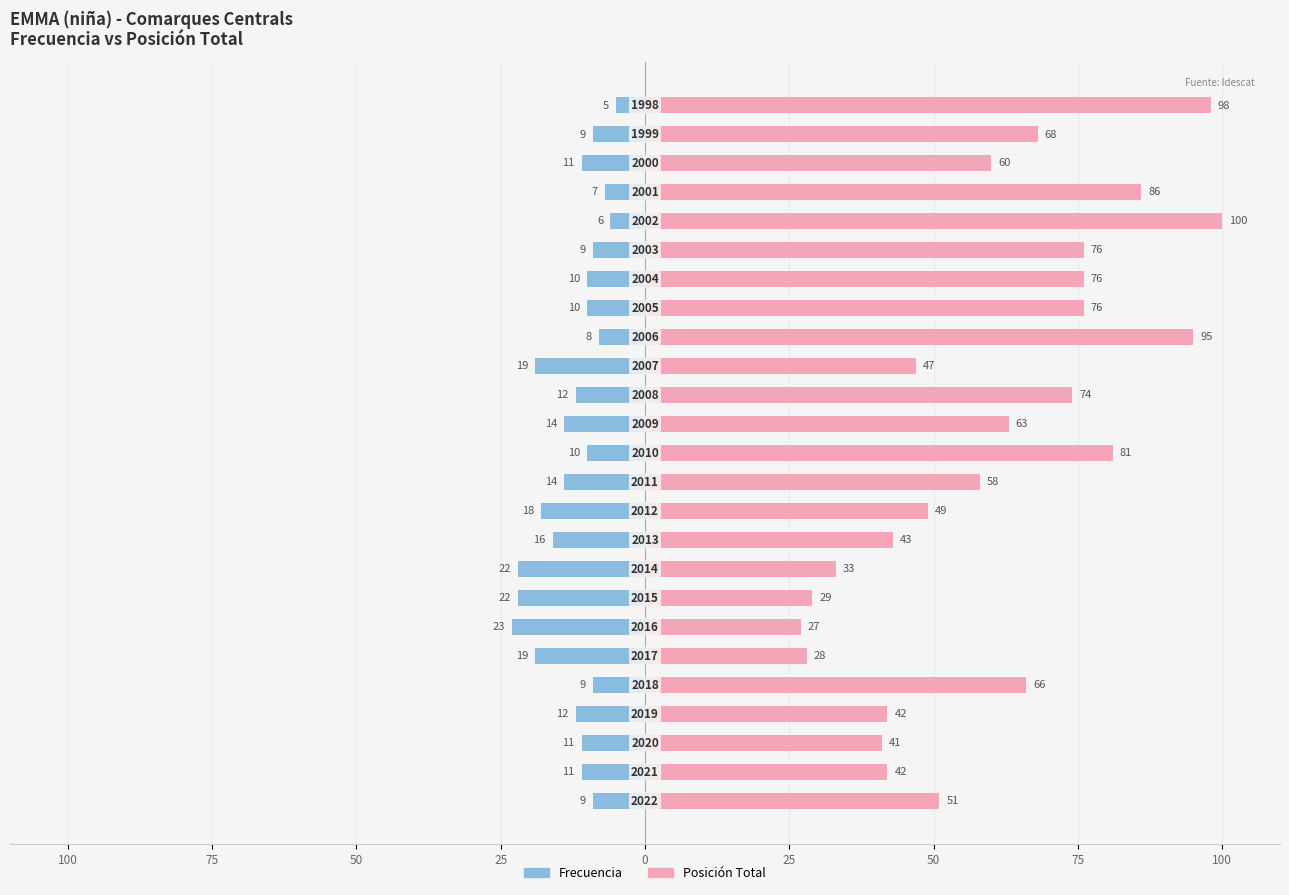

The value of Frecuencia at 11 is -21. True or false?

False